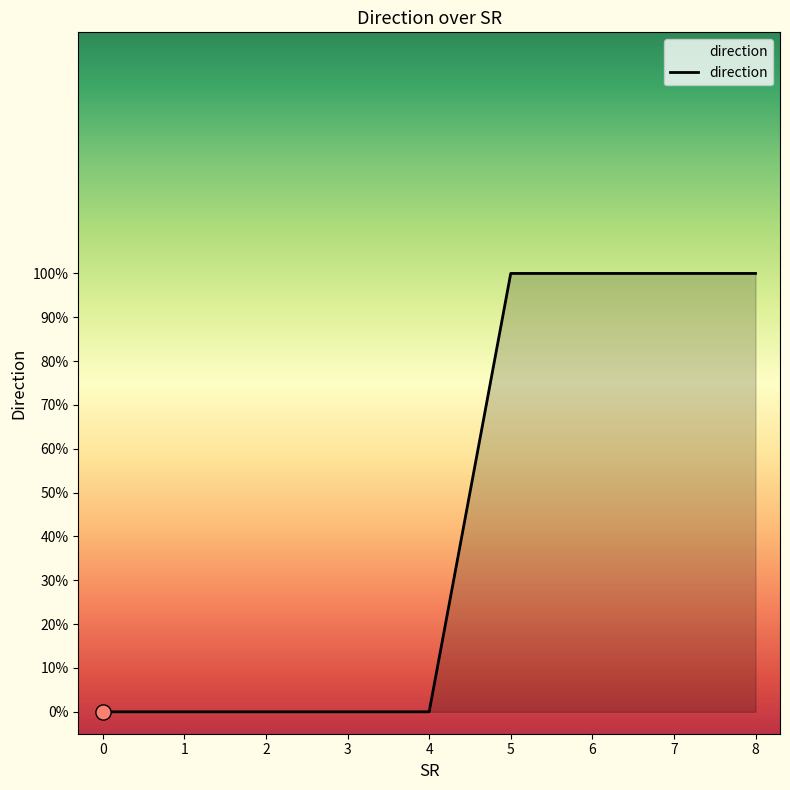

Which has a higher value, 6 or 8?

6